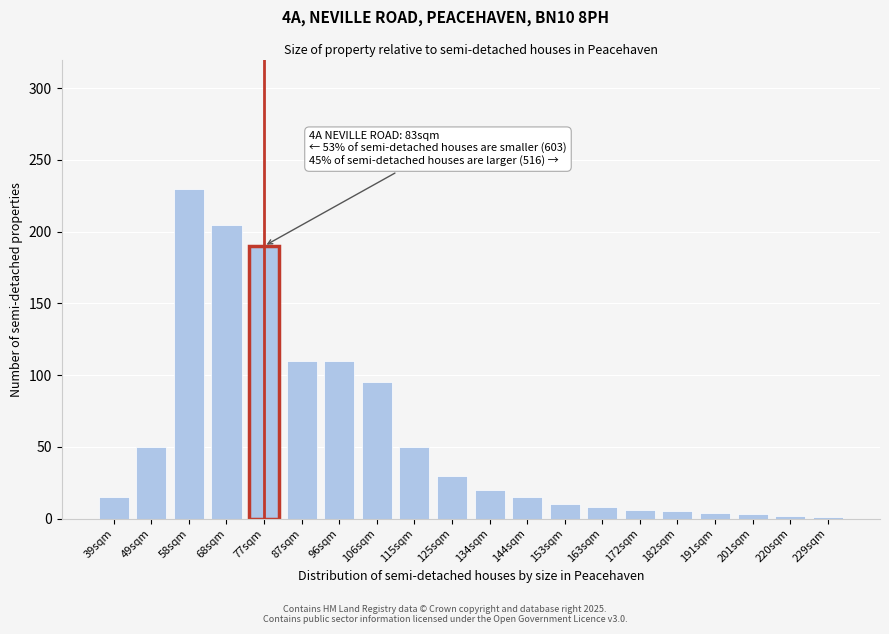

What is the label of the 13th bar from the left?

153sqm